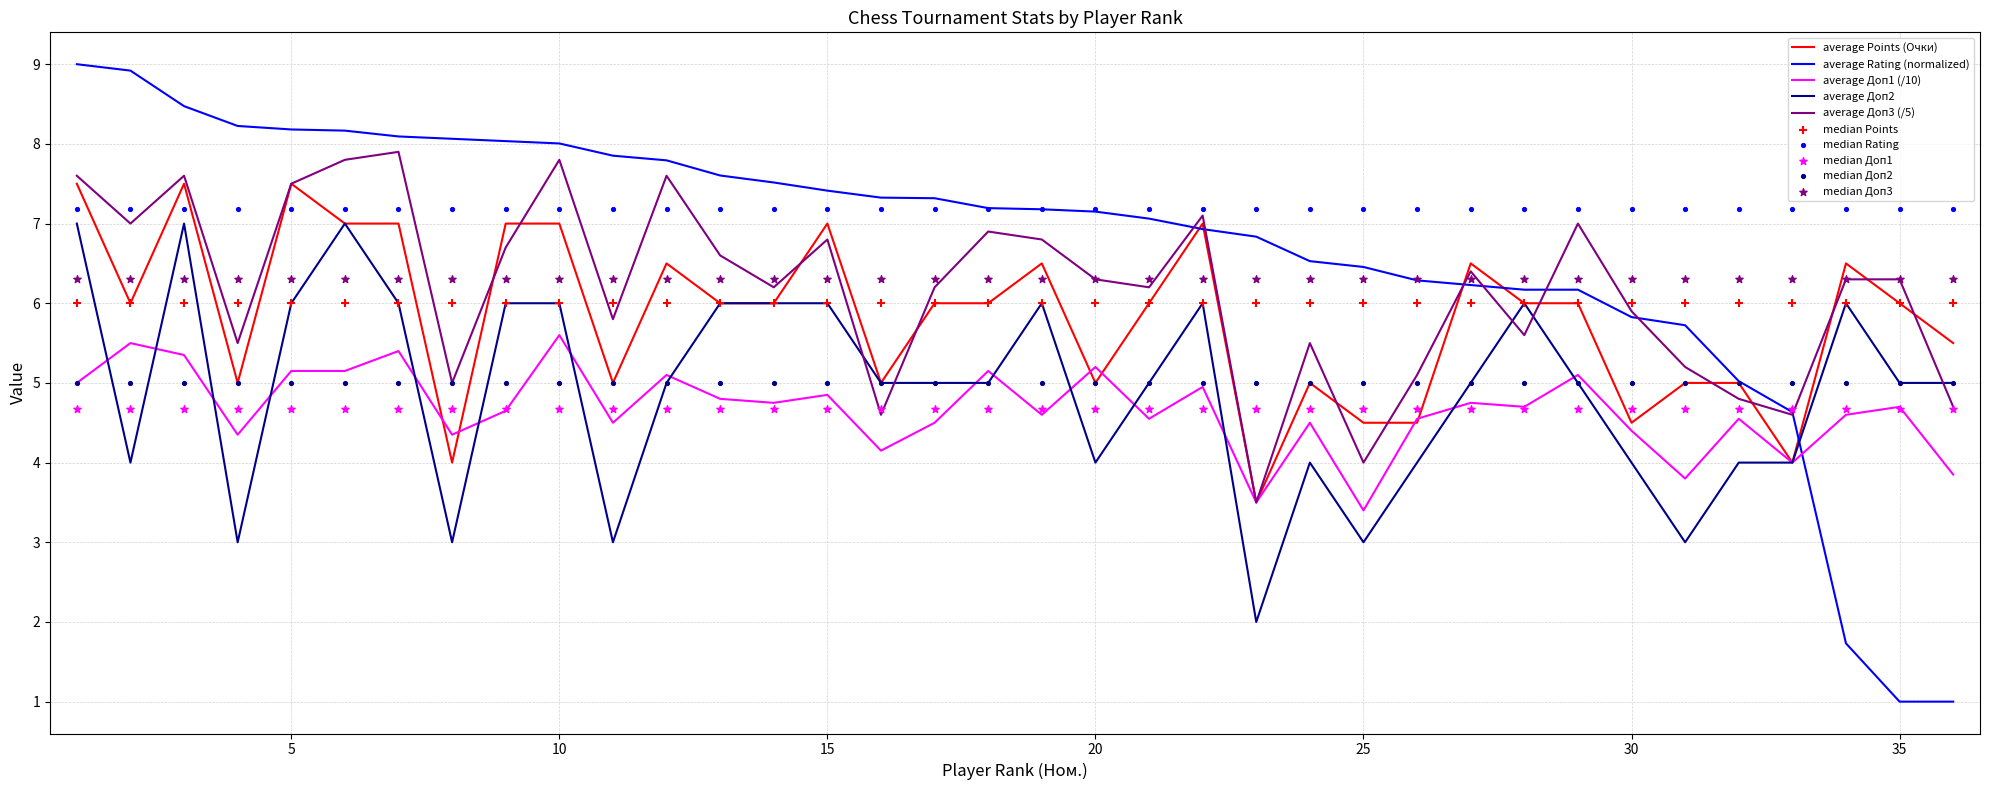

Which series has the largest total across all categories?

Rating (Рейт.)